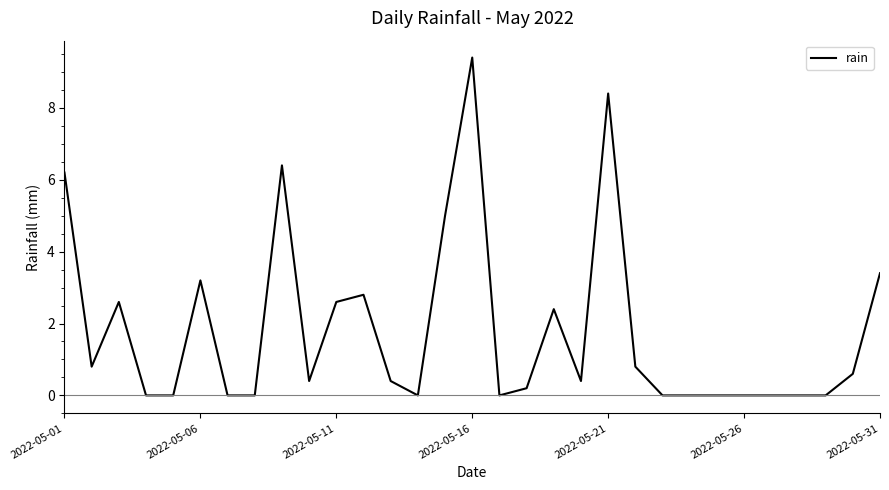

What is the greatest value displayed?

9.4